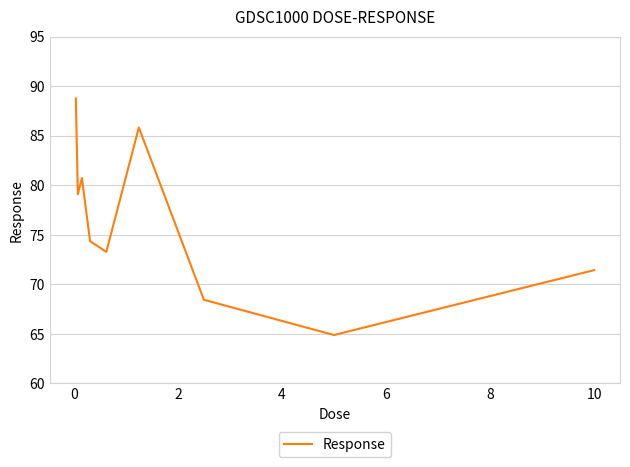

What is the maximum value shown in the chart?

88.8